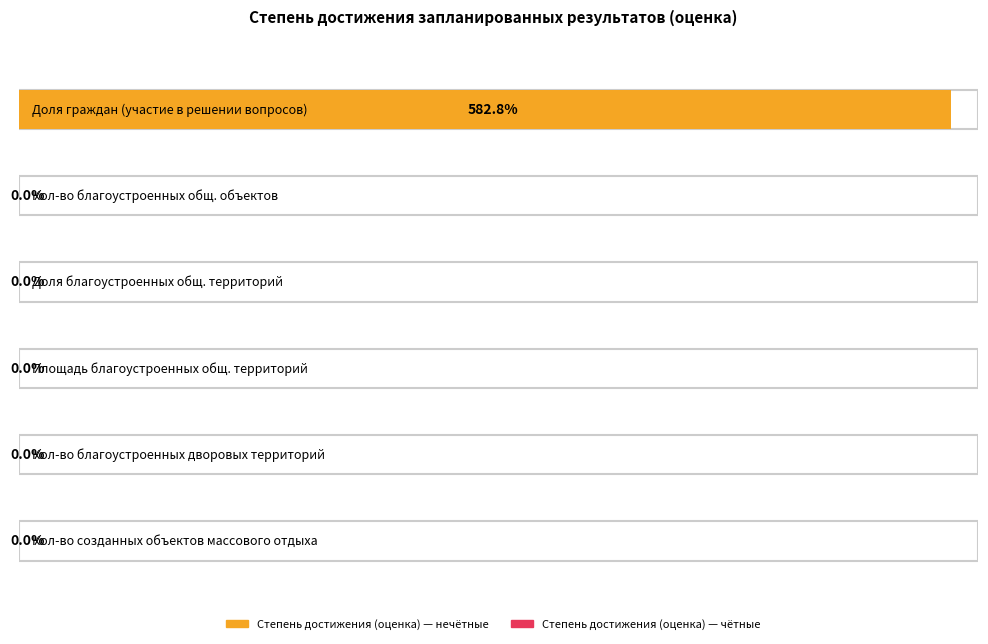

Reading left to right, what are all the values shown in this chart?

582.8	0.0	0.0	0.0	0.0	0.0